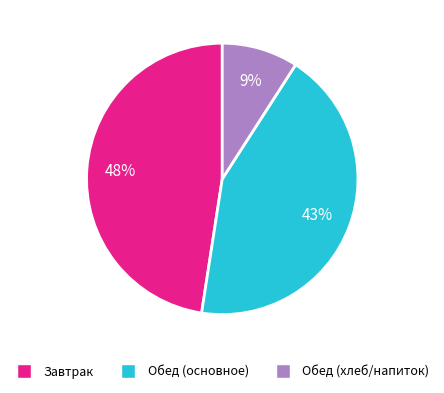

To the nearest percent, what is the average slice percentage?

33%